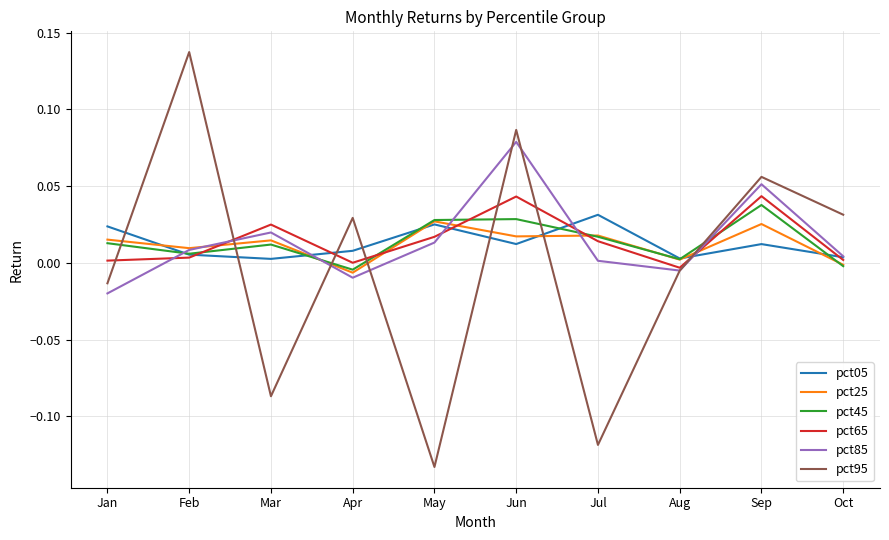

How many intersections are there between pct65 and pct95?

7